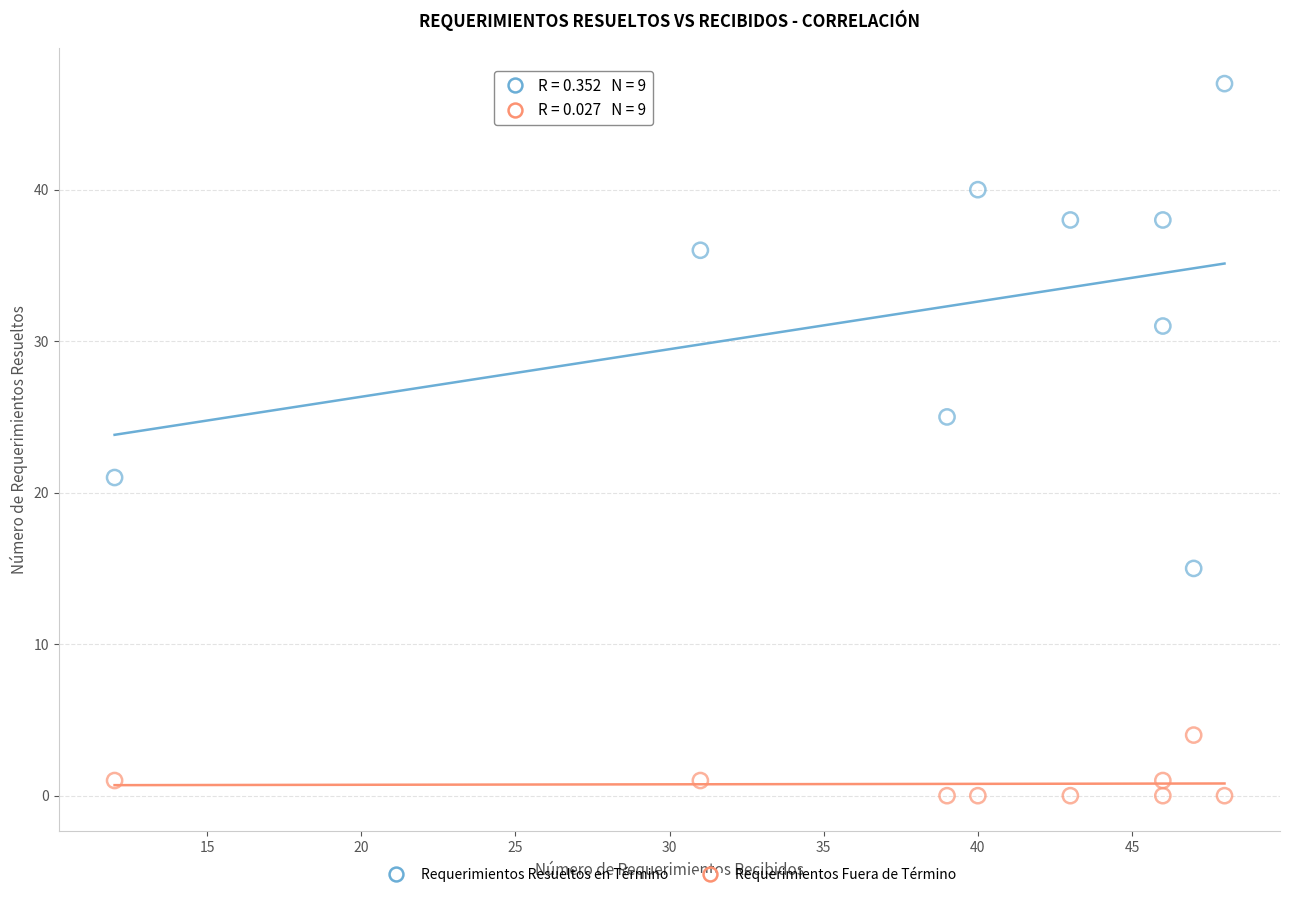

Which series reaches the maximum Y coordinate?

Requerimientos Resueltos en Término